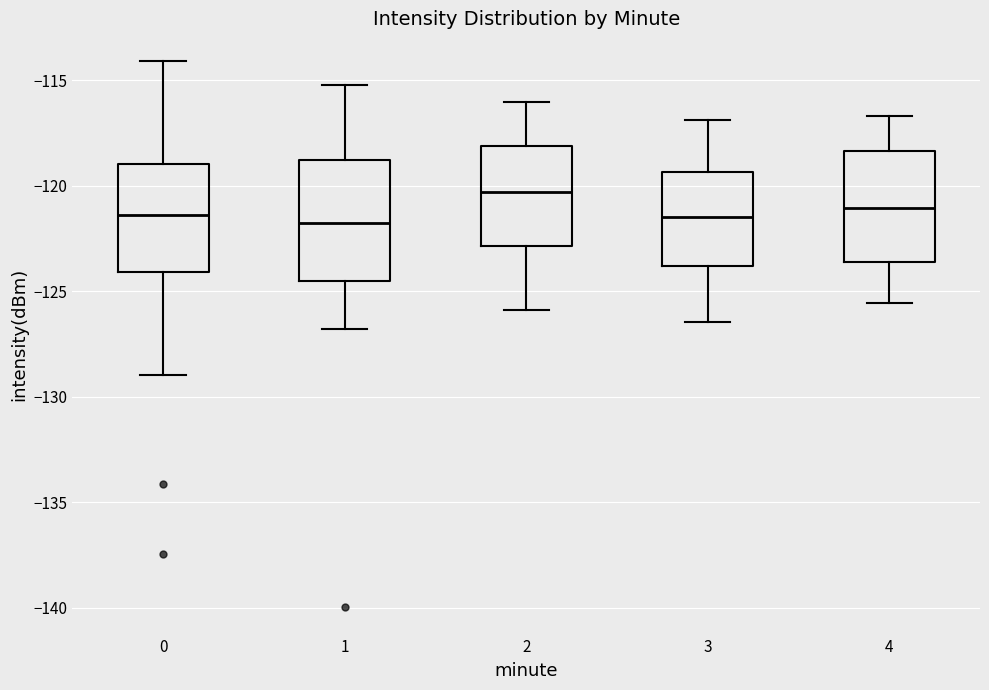

Where does the median line of the box at x = 1 sit on the y-axis? The values are not printed on the chart, so give them approximately, as read against the axis.

-122.0